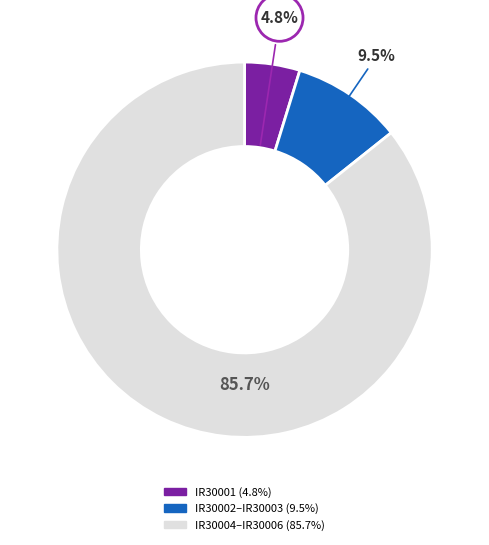

How many slices are in this pie chart?

3